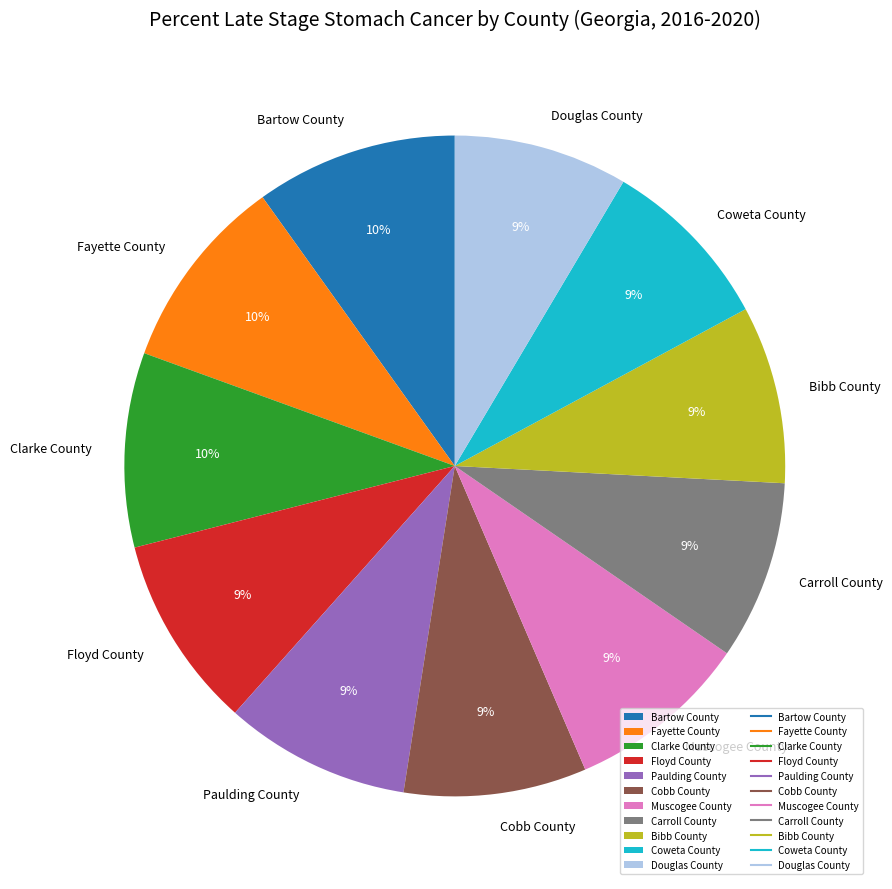

To the nearest percent, what is the difference between the largest and smallest slice percentages?

1%